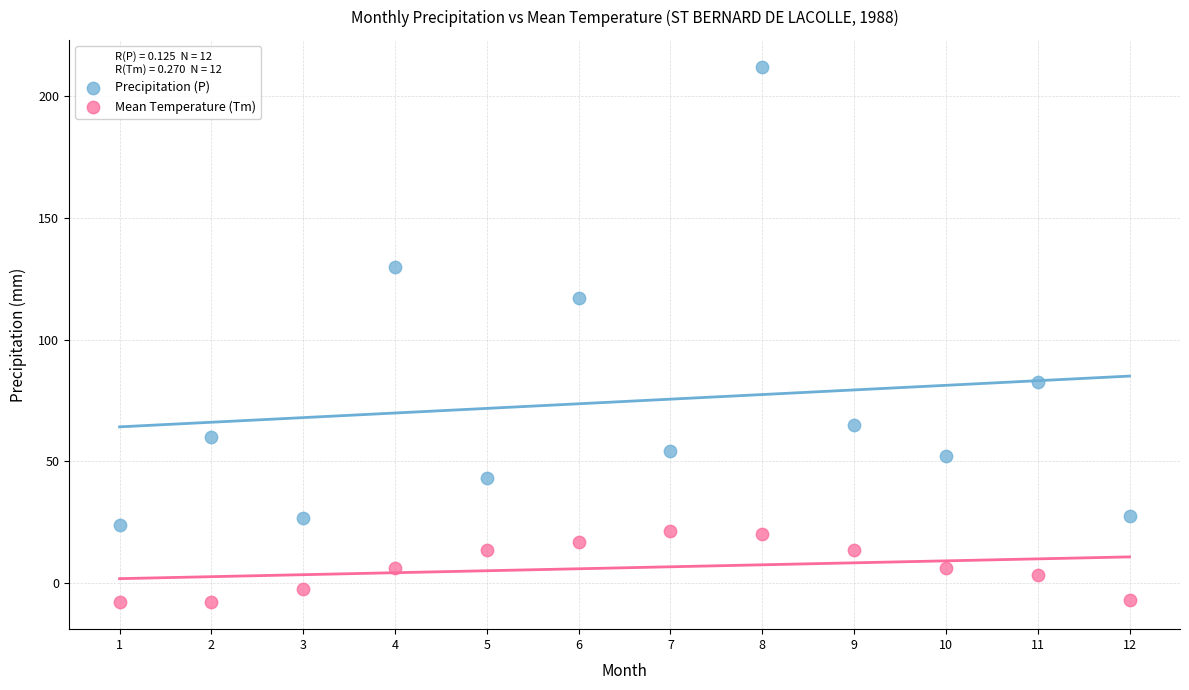

Which series reaches the minimum Y coordinate?

Mean Temperature (Tm)